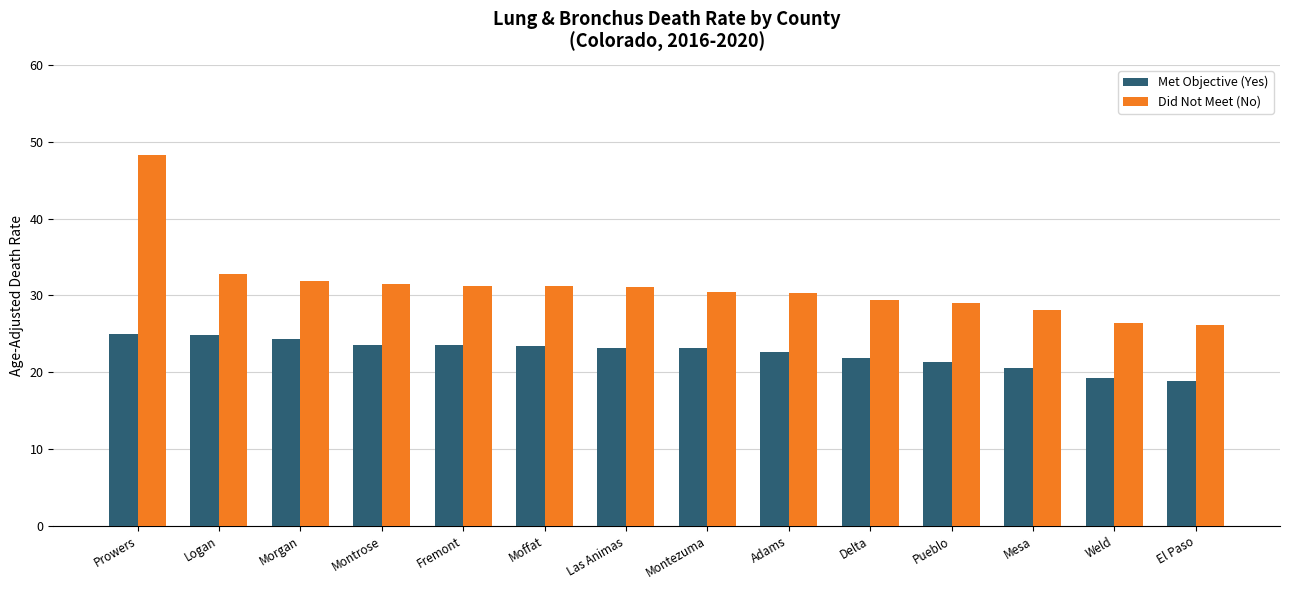

What is the minimum value for Met Objective (Yes)?

18.9